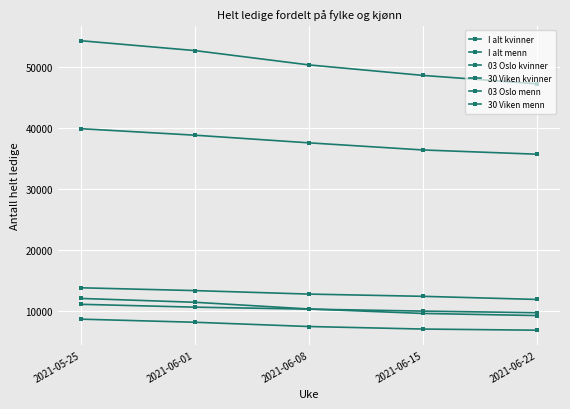

True or false: 30 Viken kvinner has a value of 10349 at 2021-06-08.

True